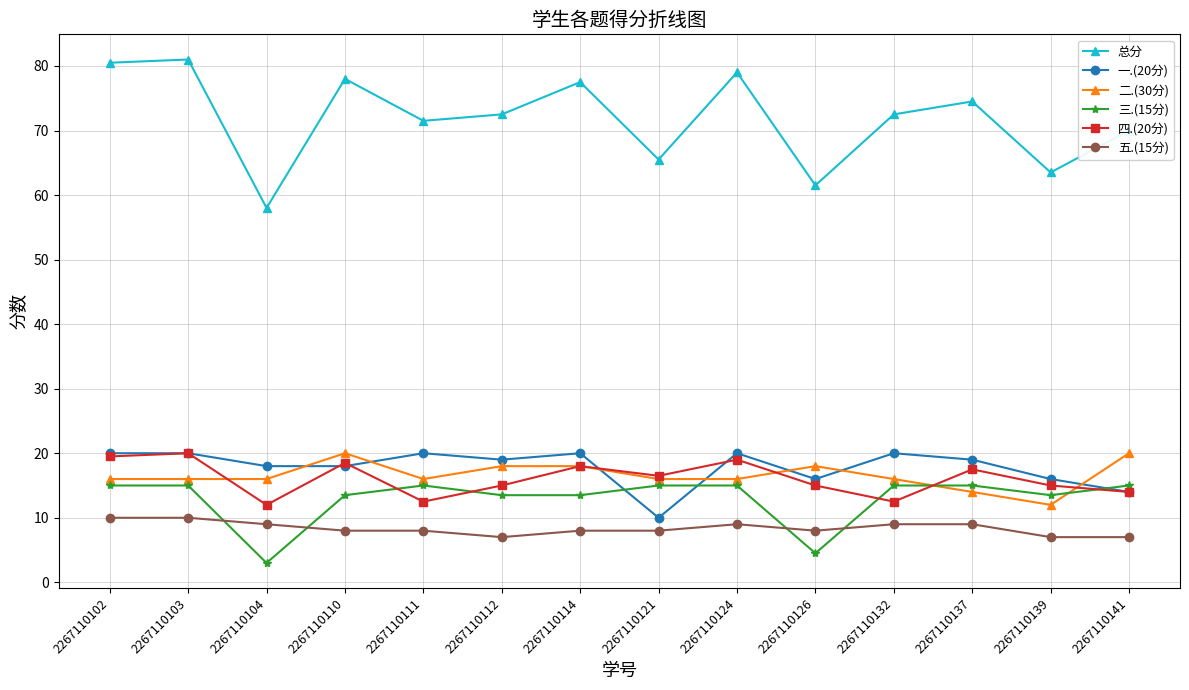

What is the greatest value displayed?

81.0